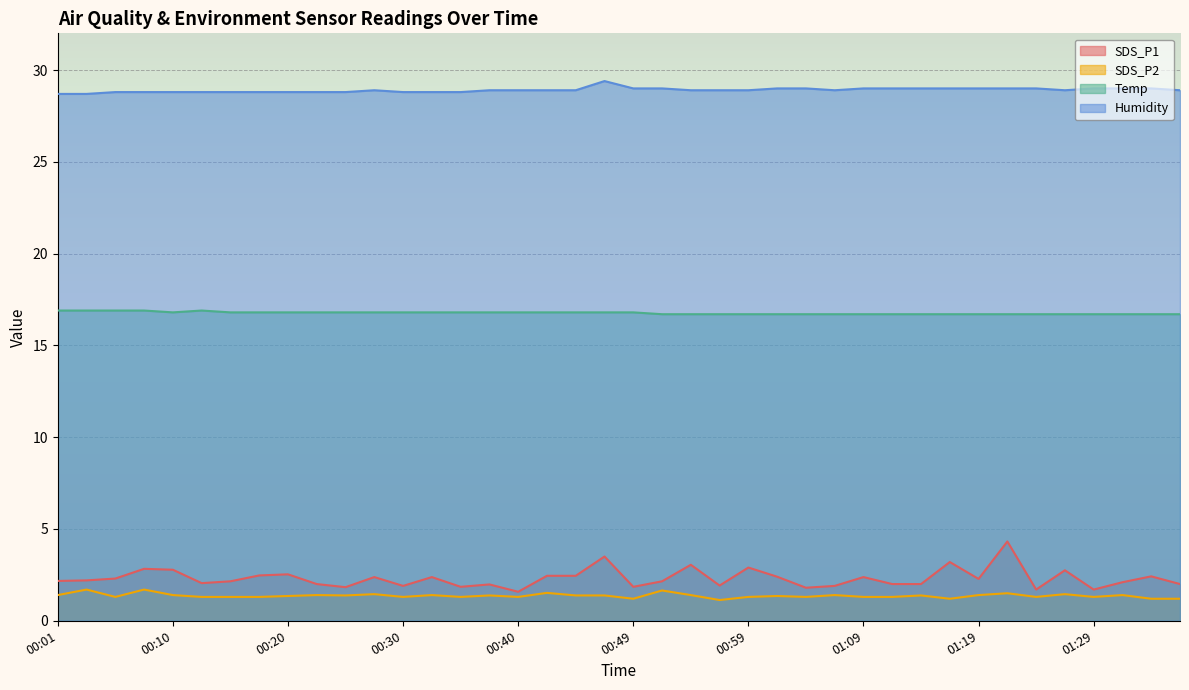

In Humidity, how many points are higher than both neighbors (excluding endpoints)?

2